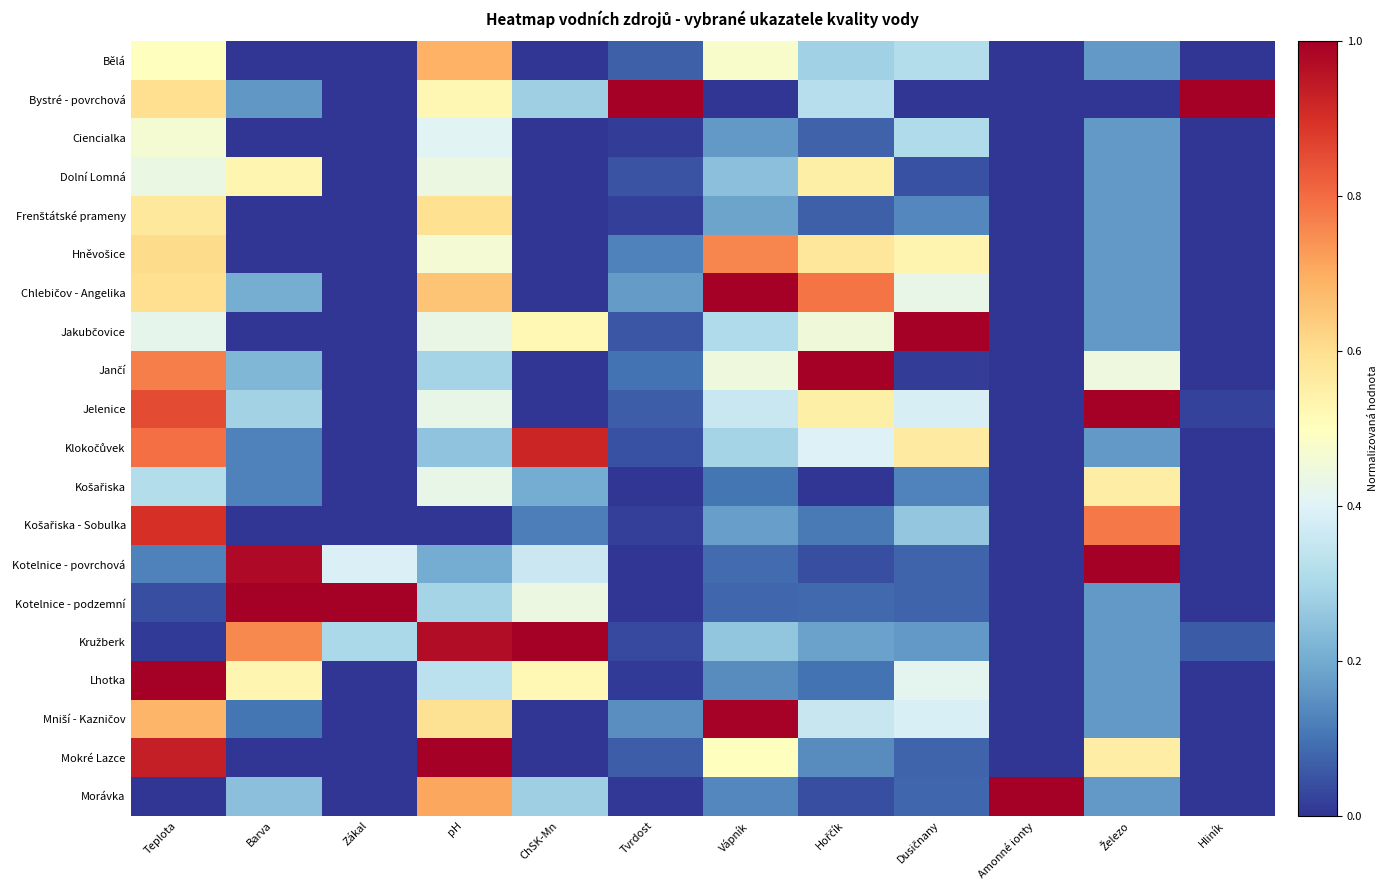

At how many categories does at least one series exceed 0?

12